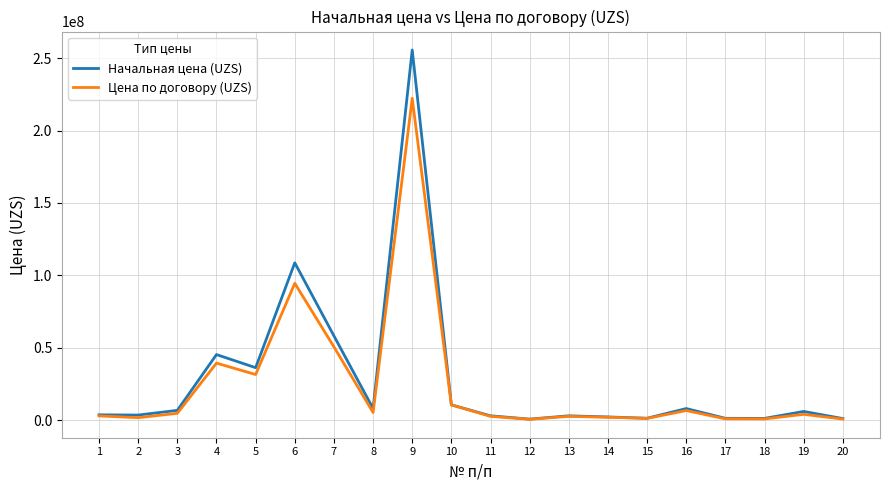

What is the highest value of the Цена по договору (UZS) series?

222300000